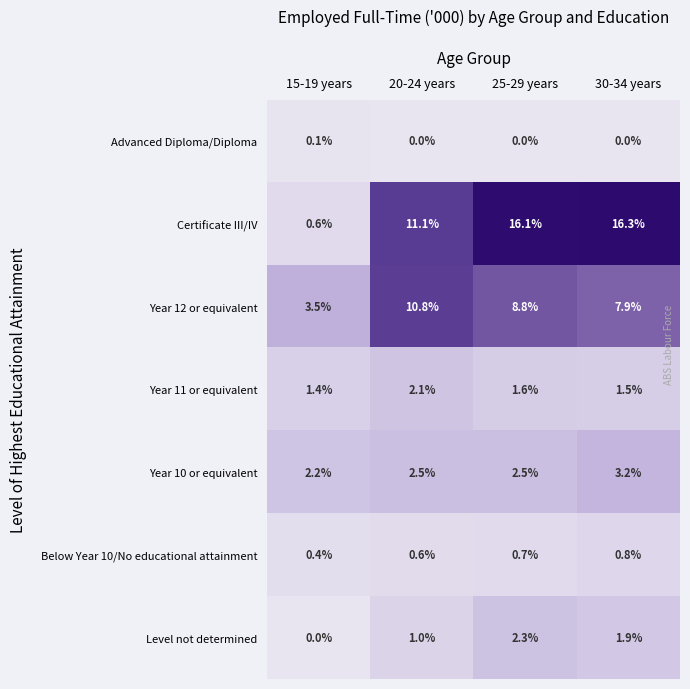

Which category has the lowest value in the Year 11 or equivalent series?

15-19 years